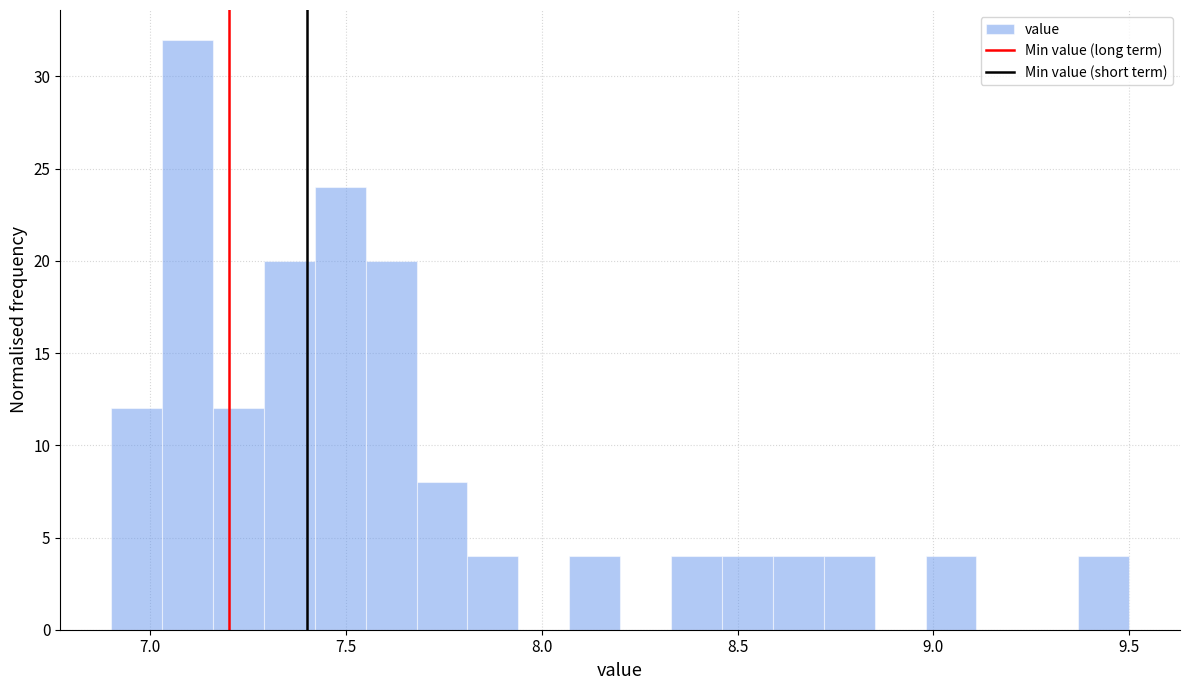

Read against the x-axis, roughly where is the centre of the tallest bar?

7.10